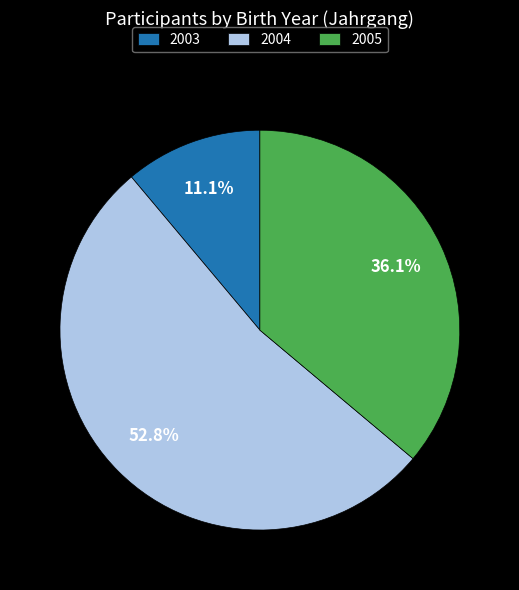

Rank the categories by value from lowest to highest.

2003, 2005, 2004